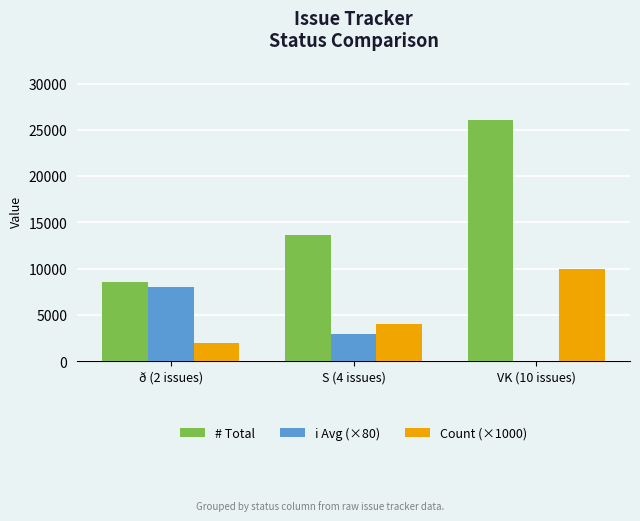

At which label is Count (×1000) closest to 6000?

S (4 issues)